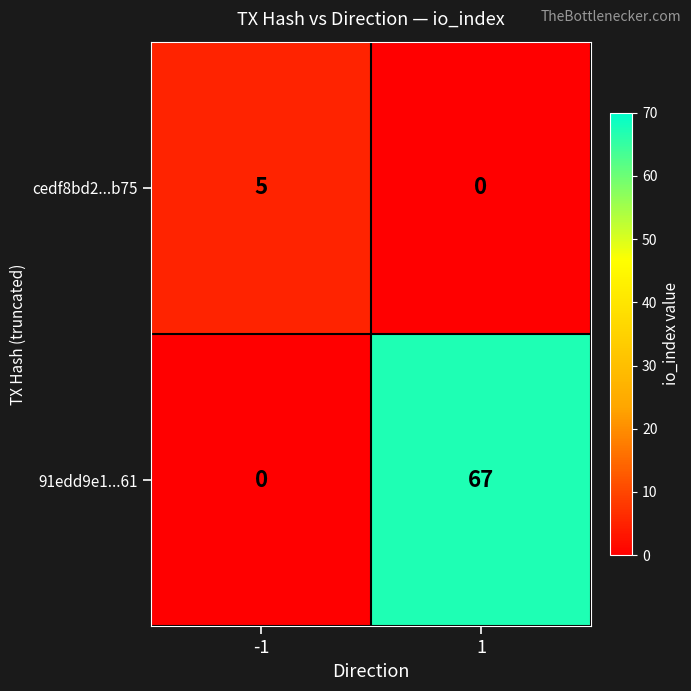

What is the sum of the 91edd9e1...61 values at 1 and -1?

67